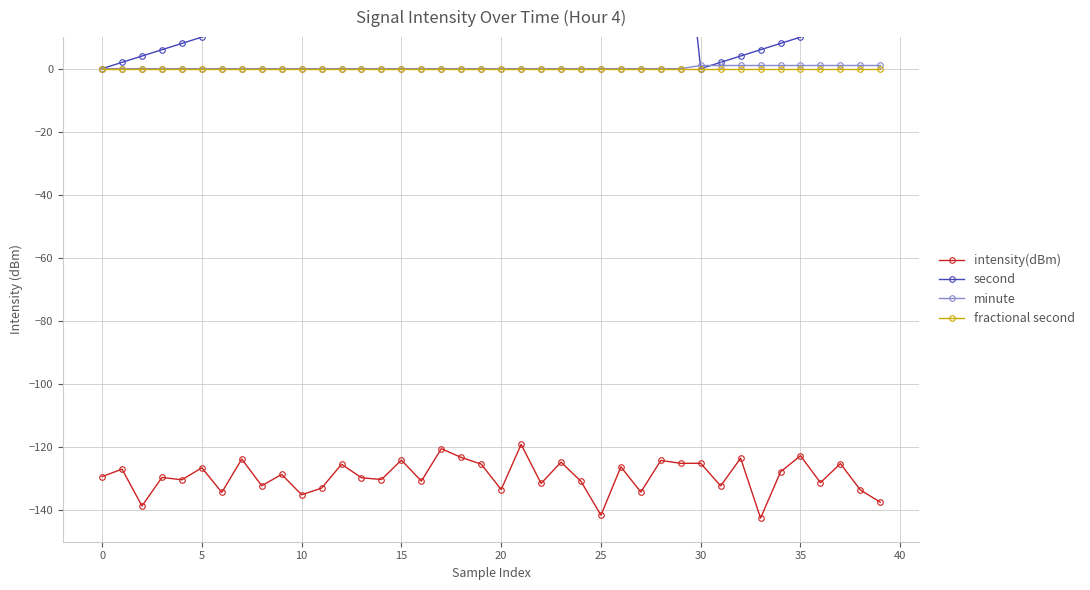

At how many categories does at least one series exceed -73?

40